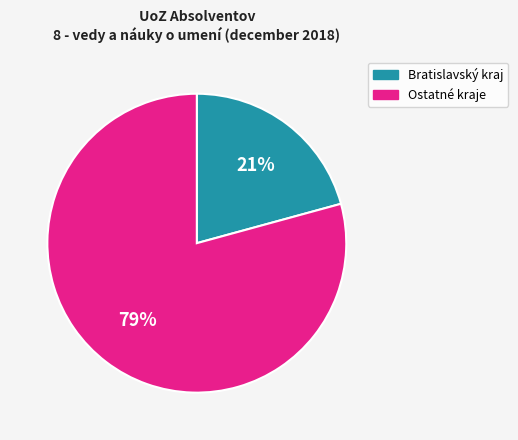

To the nearest percent, what is the difference between the largest and smallest slice percentages?

58%